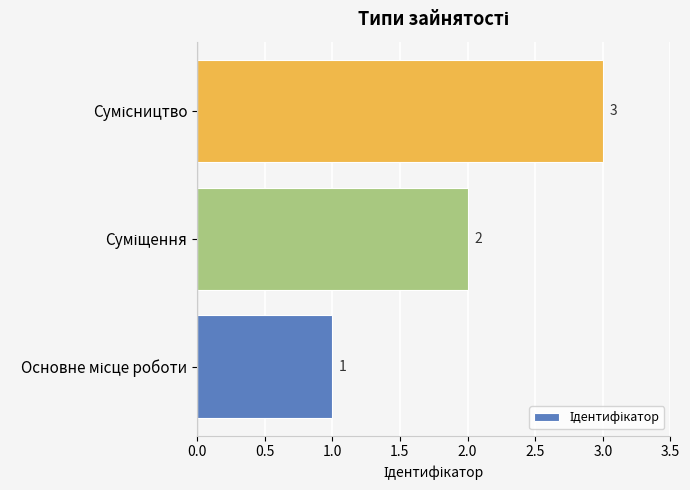

What is the sum of all values?

6